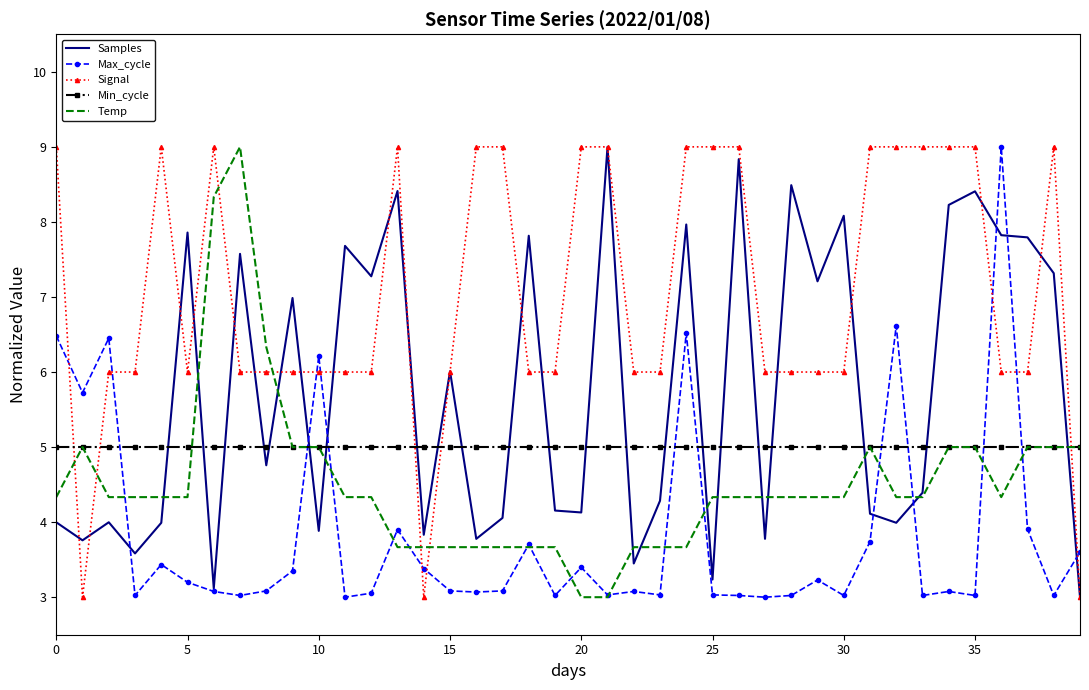

What is the highest value of the Min_cycle series?

5.0